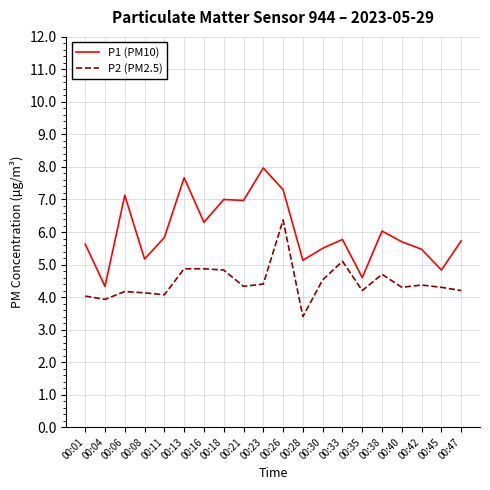

At which category does P1 (PM10) reach its first local valley?

00:04